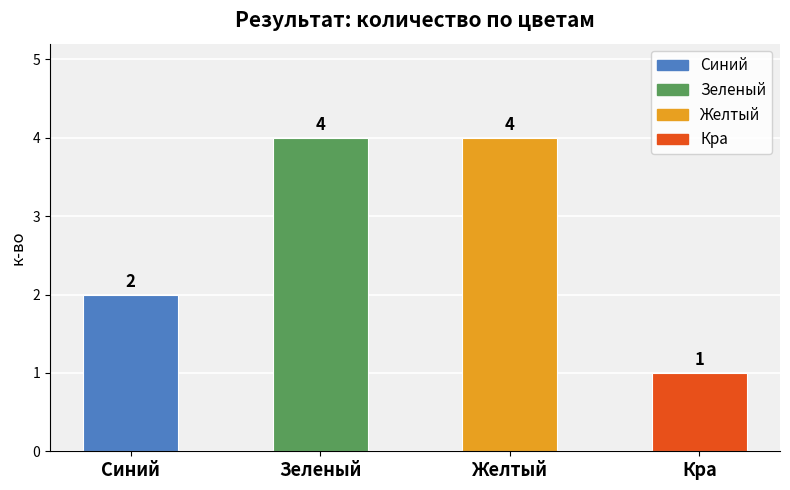

How many values are below 4?

2